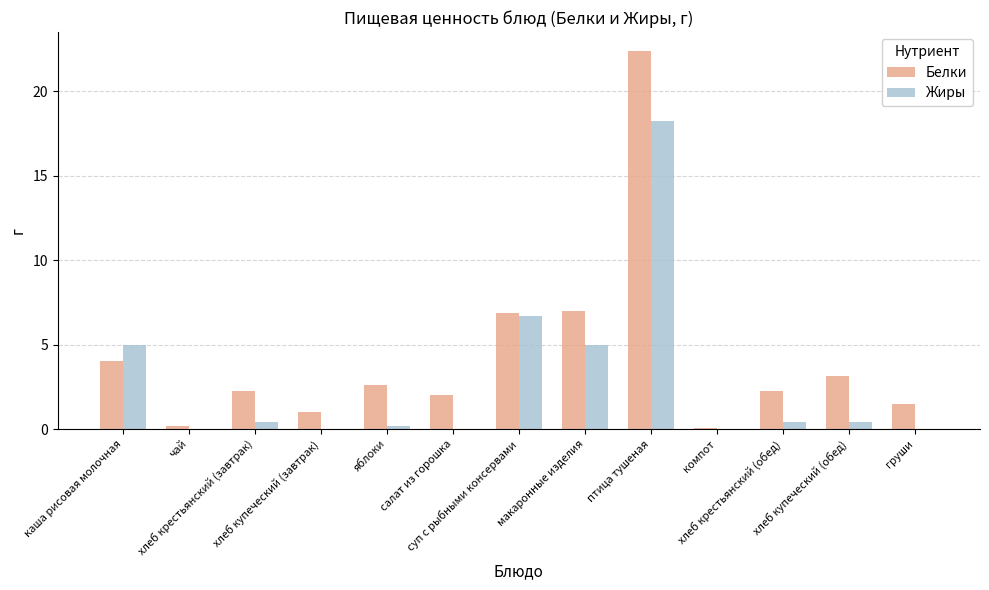

Which label corresponds to the largest value in the chart?

птица тушеная